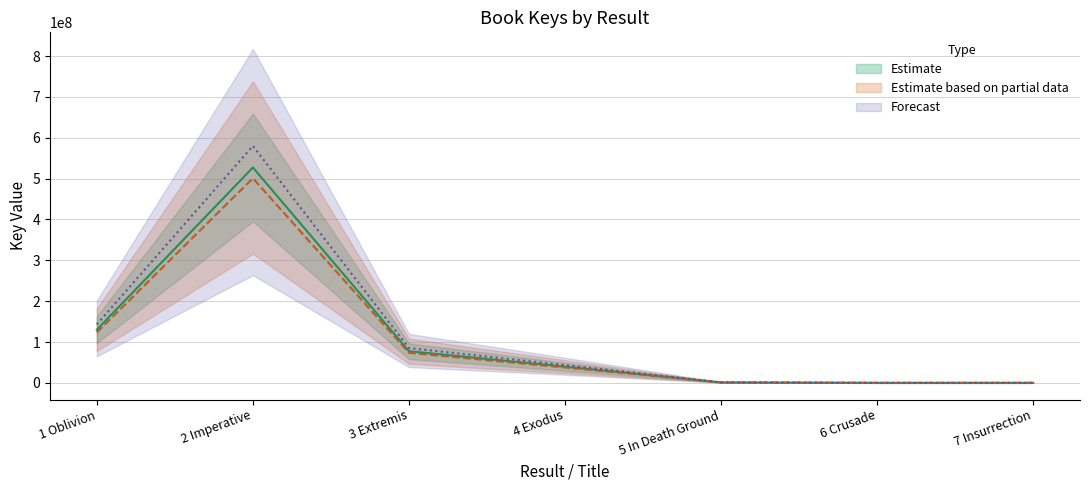

List the labels in order of value, largest first.

2 Imperative, 1 Oblivion, 3 Extremis, 4 Exodus, 5 In Death Ground, 7 Insurrection, 6 Crusade